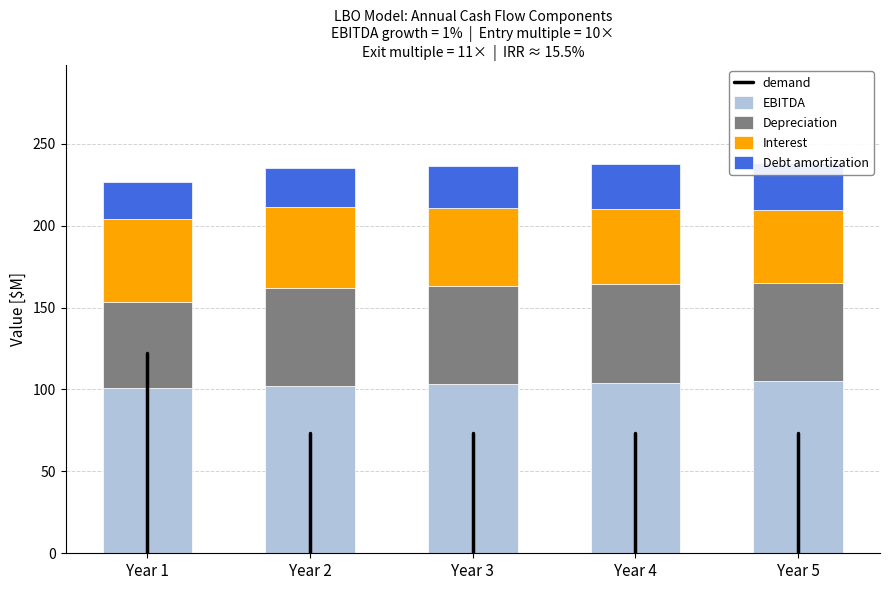

Which series has the largest range (max minus min)?

Depreciation